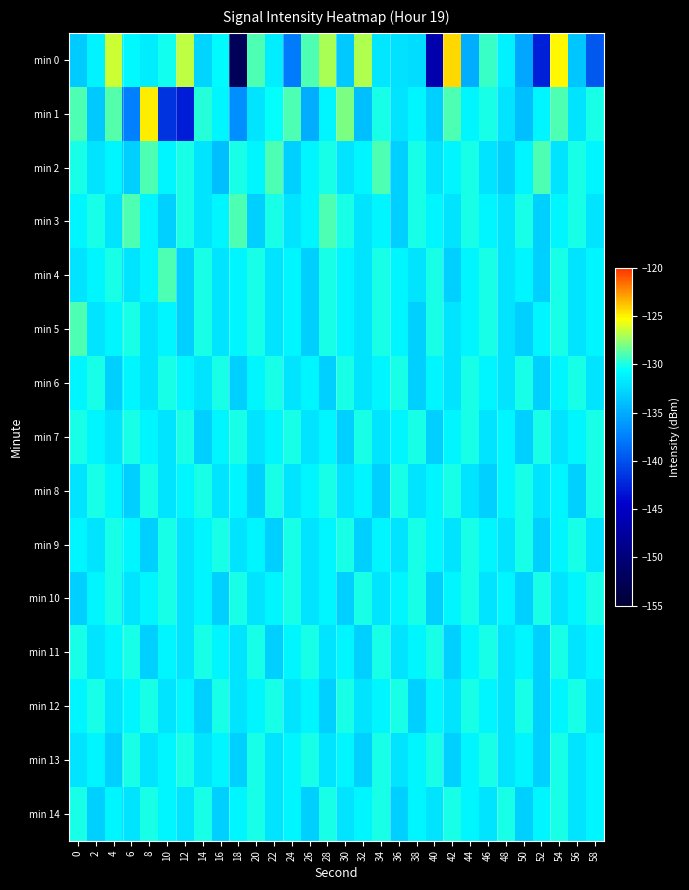

At which category is the sum across all series the highest?

54